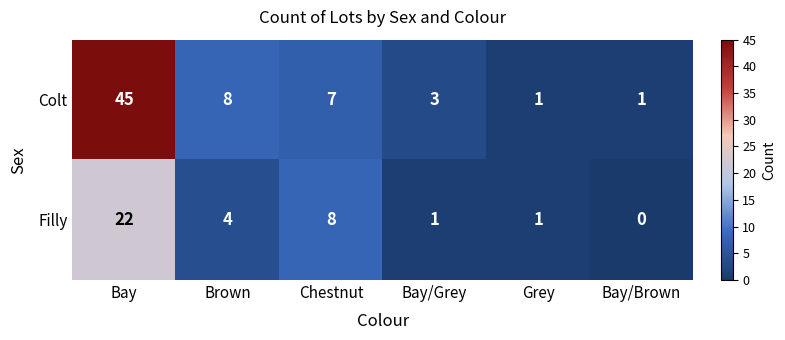

Count the number of categories in the chart.

6